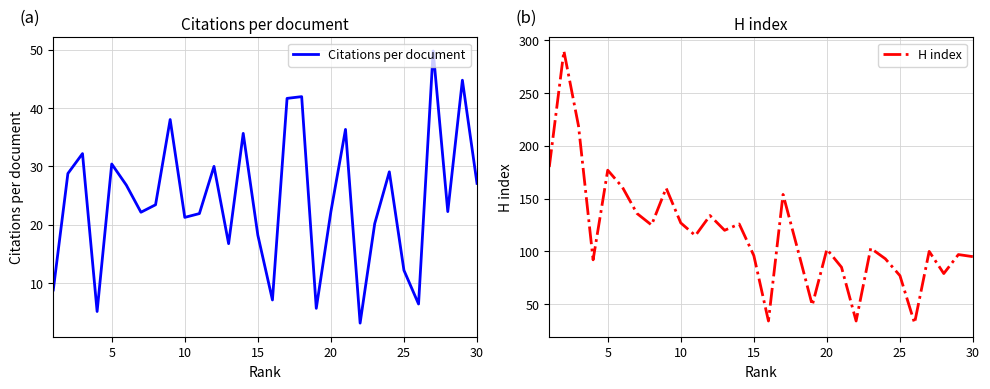

What is the lowest value of the Citations per document series?

3.2